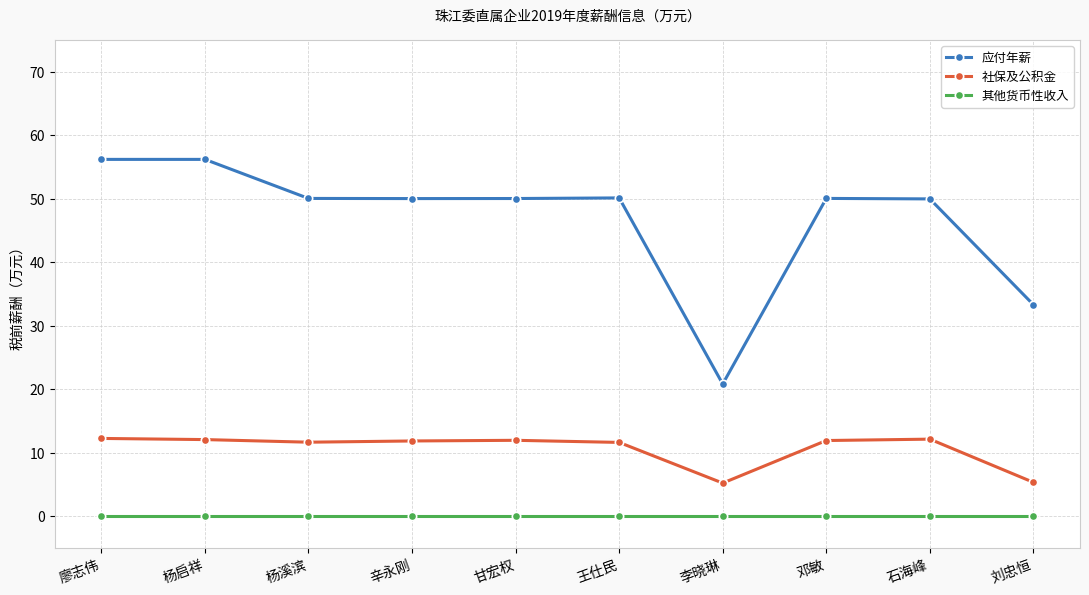

True or false: 应付年薪 has a value of 84.3 at 辛永刚.

False